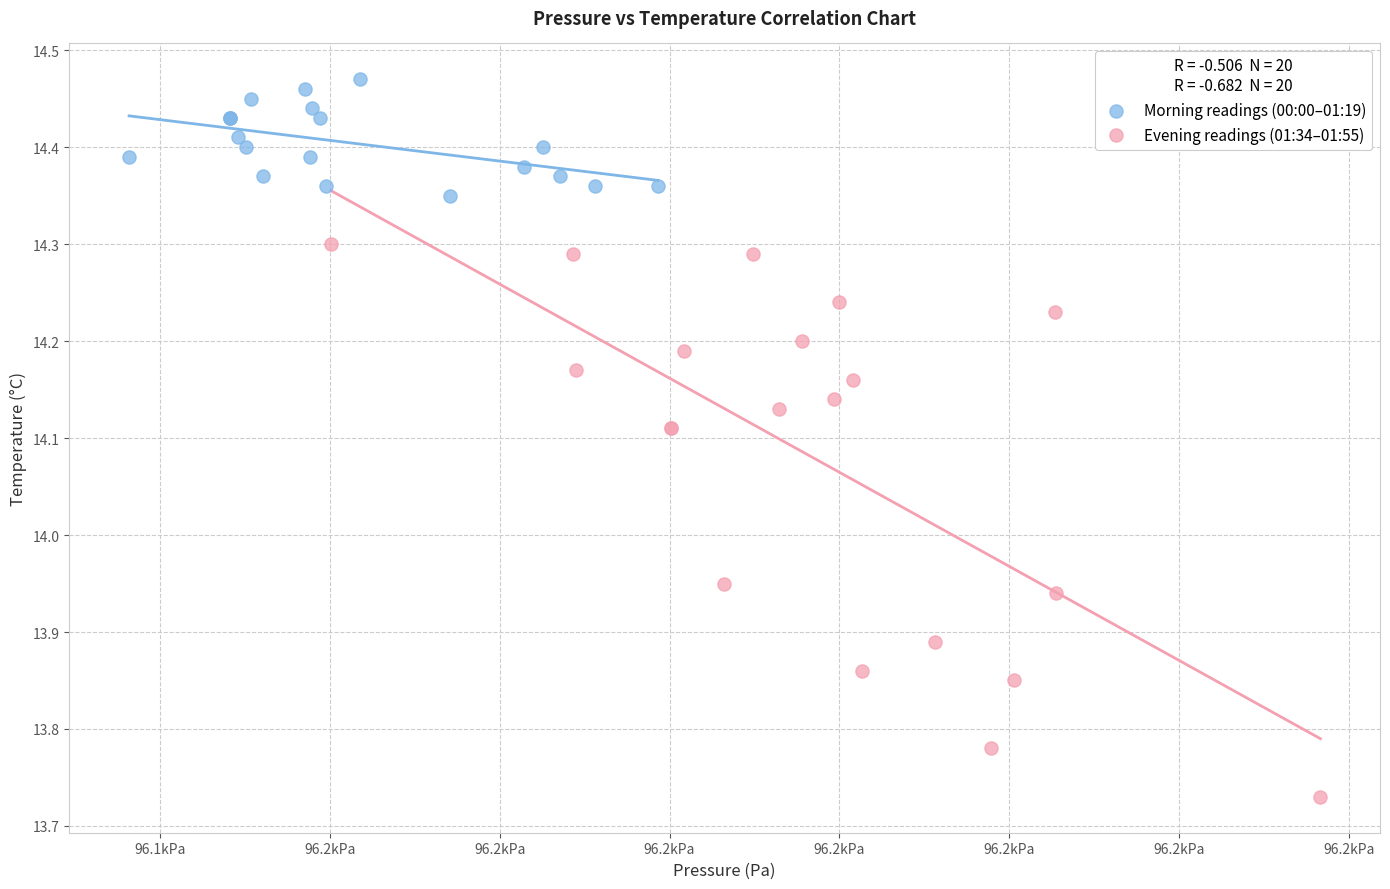

Which series has the widest spread of Y values?

Evening readings (01:34–01:55)